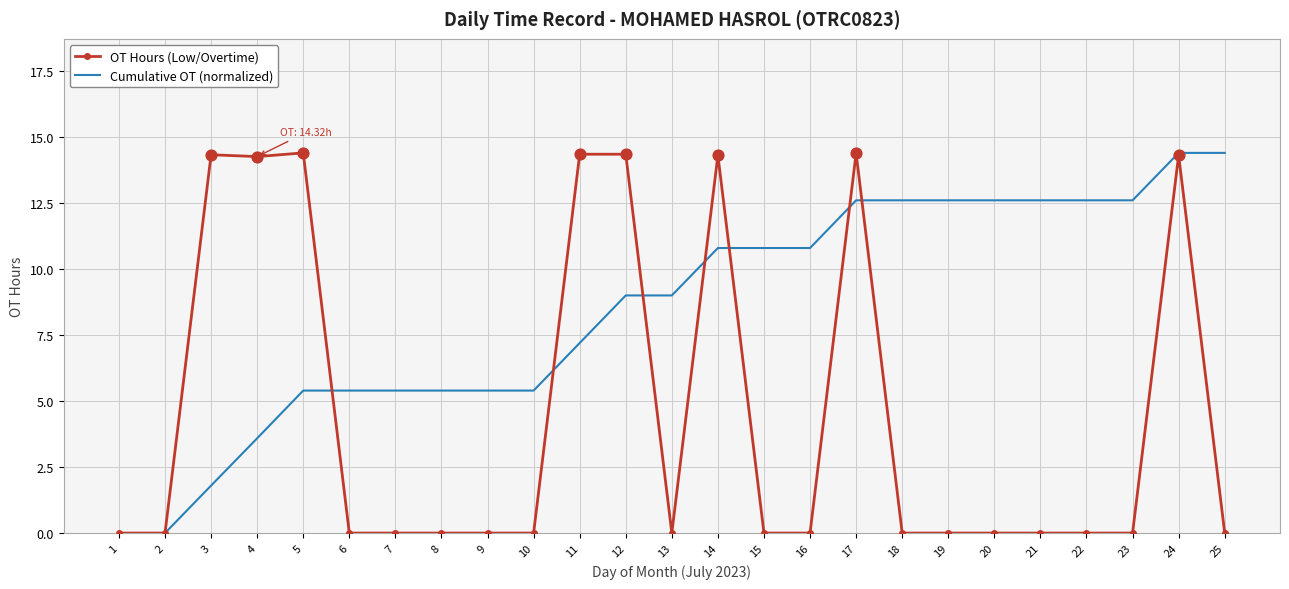

What are all the series names shown in the legend?

OT Hours (Low/Overtime), Cumulative OT (normalized)